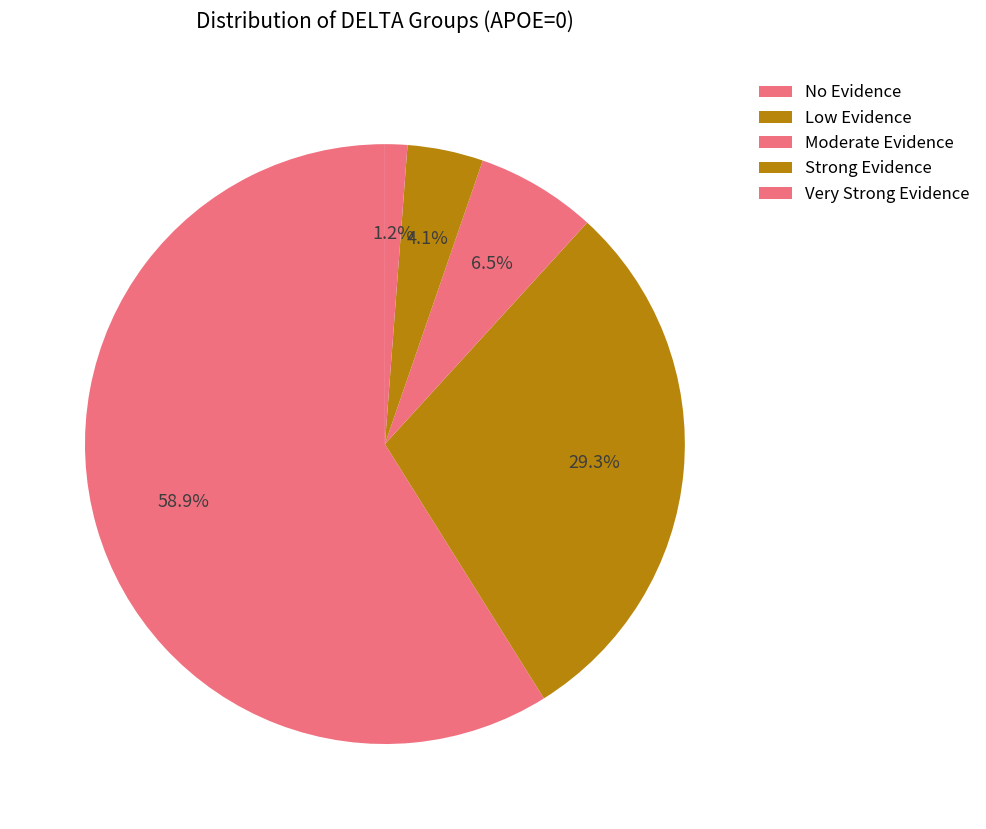

How many segments does this pie chart have?

5